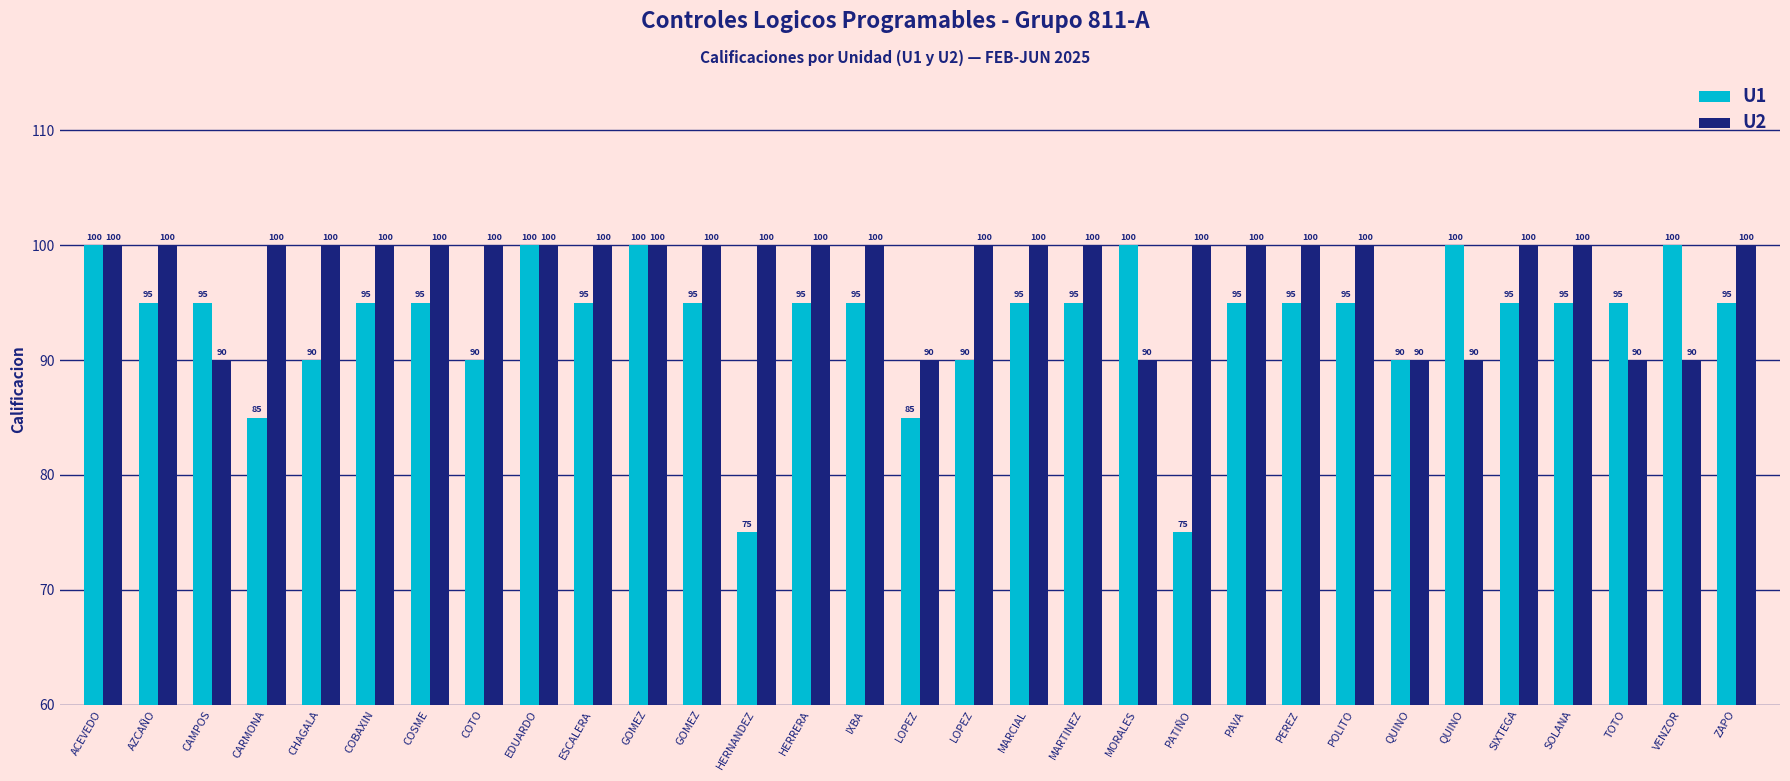

How many data points in U2 are less than 100?

7